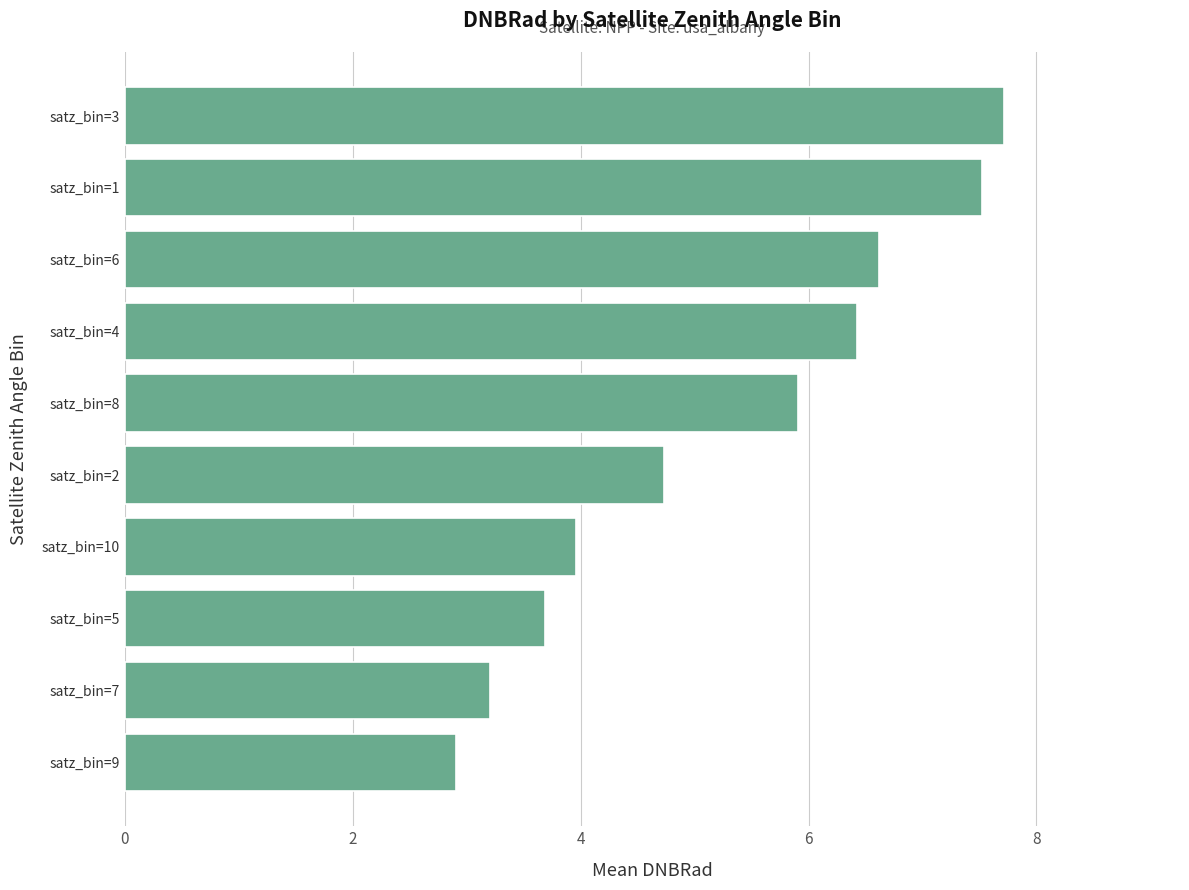

Rank the categories by value from highest to lowest.

satz_bin=3, satz_bin=1, satz_bin=6, satz_bin=4, satz_bin=8, satz_bin=2, satz_bin=10, satz_bin=5, satz_bin=7, satz_bin=9